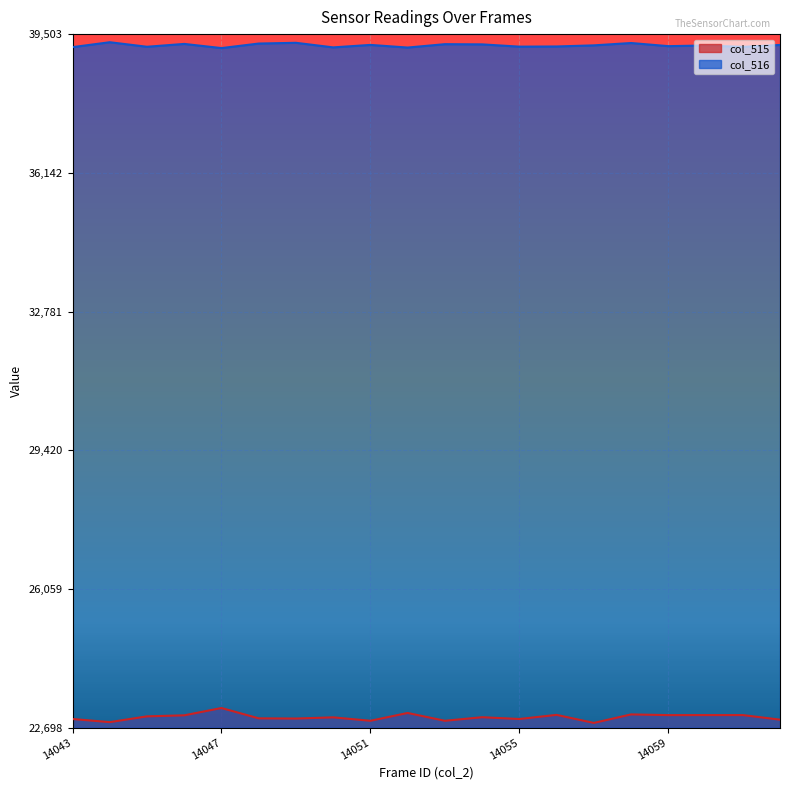

Is the value of col_515 at 14058 greater than the value of col_516 at 14049?

No